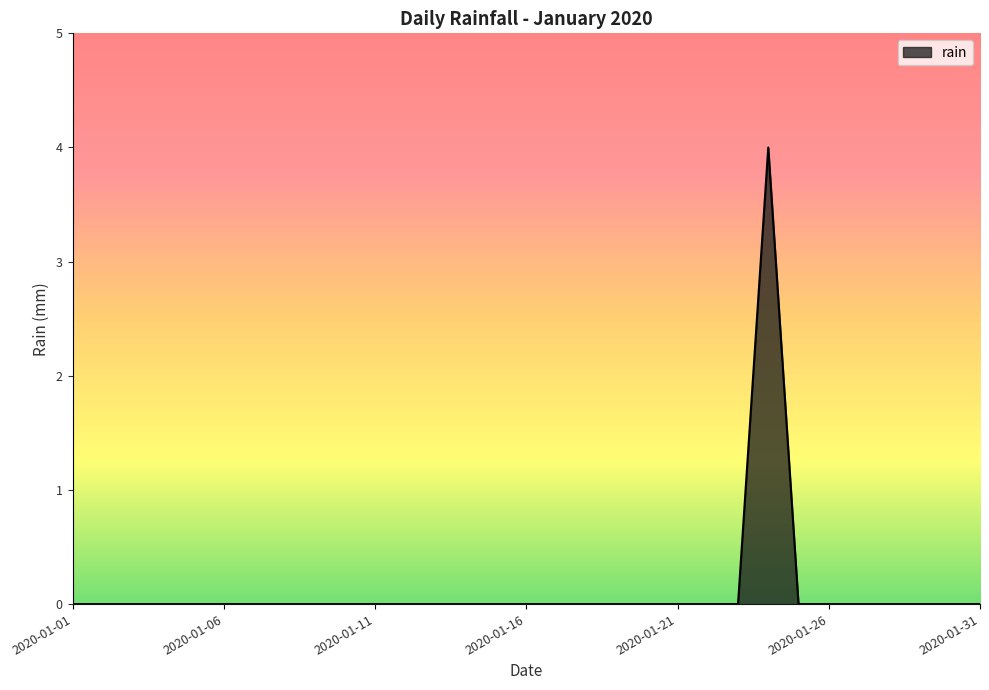

Does the chart display data point markers on the line(s)?

No